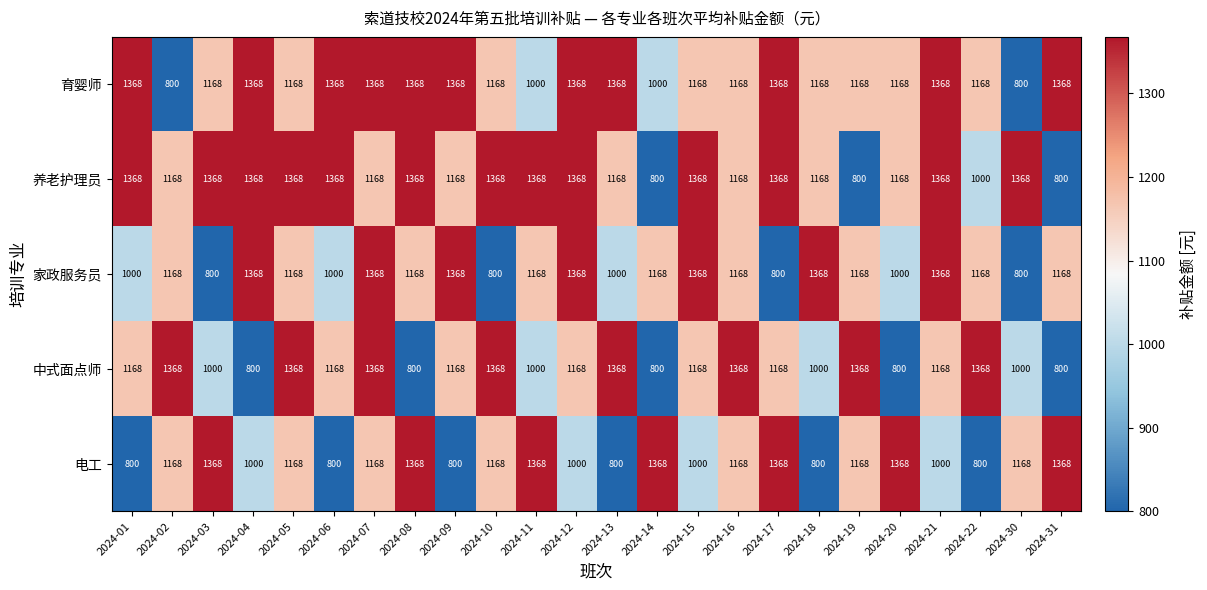

How many 电工 values are between 1000 and 1368?

18